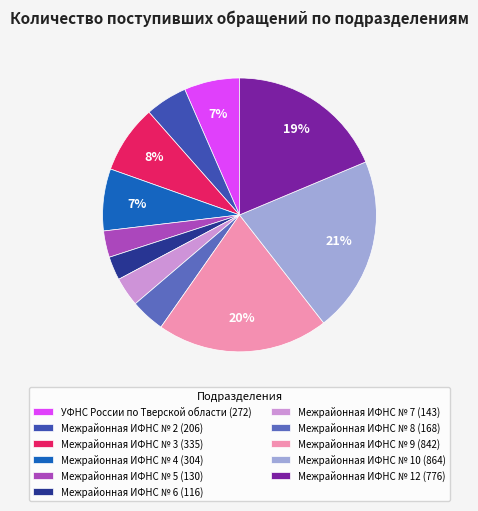

Do УФНС России по Тверской области and Межрайонная ИФНС № 8 together represent more than half of the pie?

No